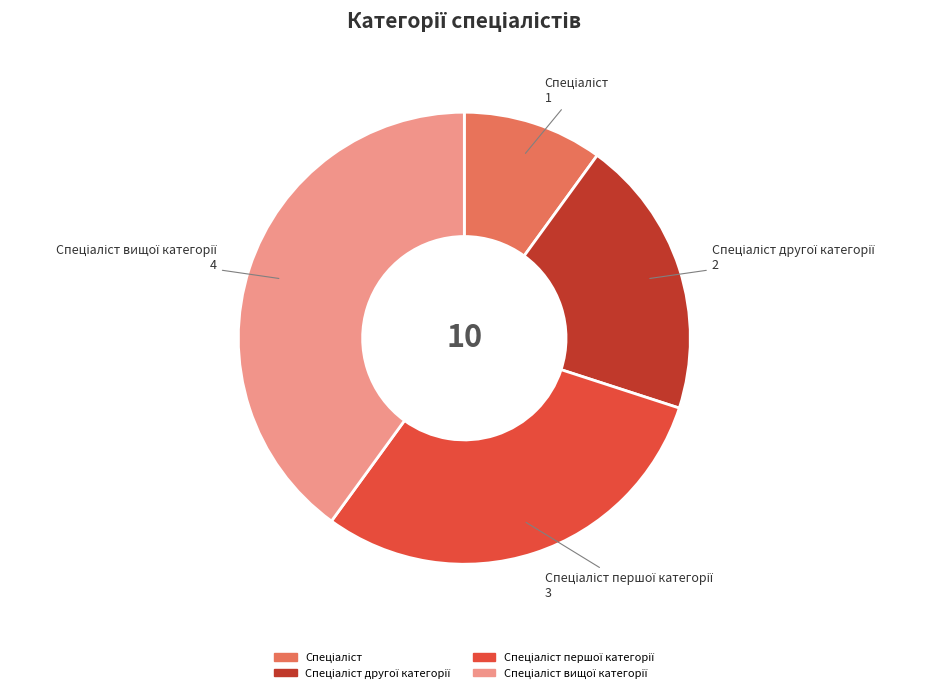

Does any single category account for the majority?

No